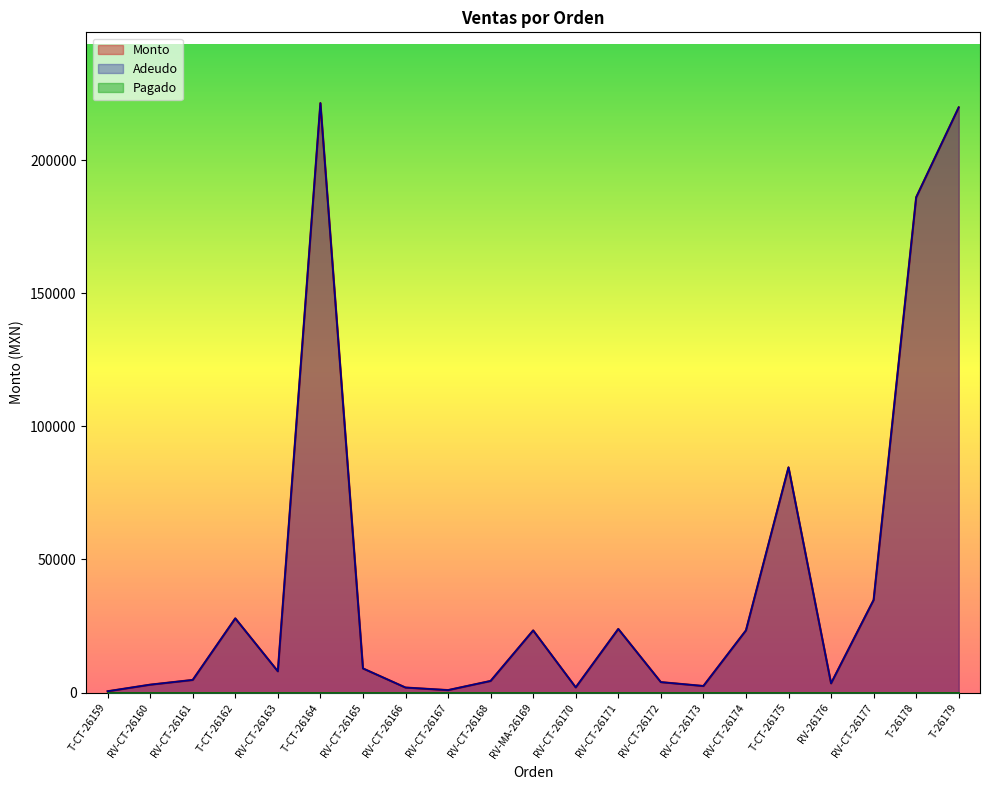

Reading left to right, extract all data points from this chart.

Monto: 525	3000	4780	27900	8022	221375	9100	1920	960	4400	23375	1980	23925	3960	2500	23375	84600	3500	34810	186000	219770
Adeudo: 525	3000	4780	27900	8022	221375	9100	1920	960	4400	23375	1980	23925	3960	2500	23375	84600	3500	34810	186000	219770